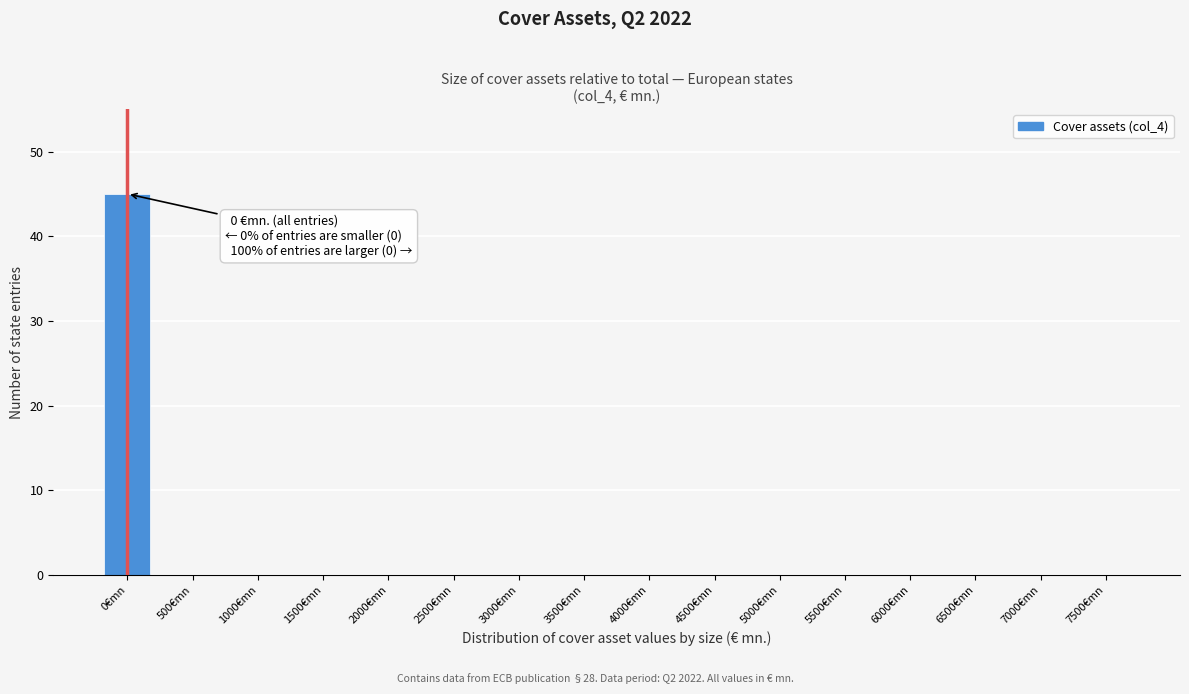

Reading left to right, extract all data points from this chart.

0€mn=45	500€mn=0	1000€mn=0	1500€mn=0	2000€mn=0	2500€mn=0	3000€mn=0	3500€mn=0	4000€mn=0	4500€mn=0	5000€mn=0	5500€mn=0	6000€mn=0	6500€mn=0	7000€mn=0	7500€mn=0